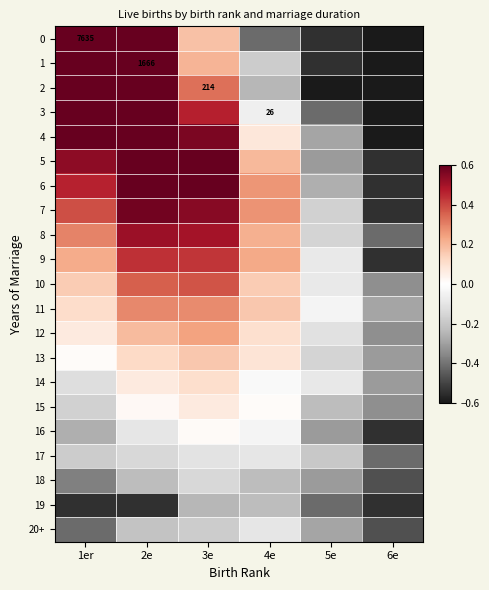

What is the approximate value of 11 at 6e?

-0.3